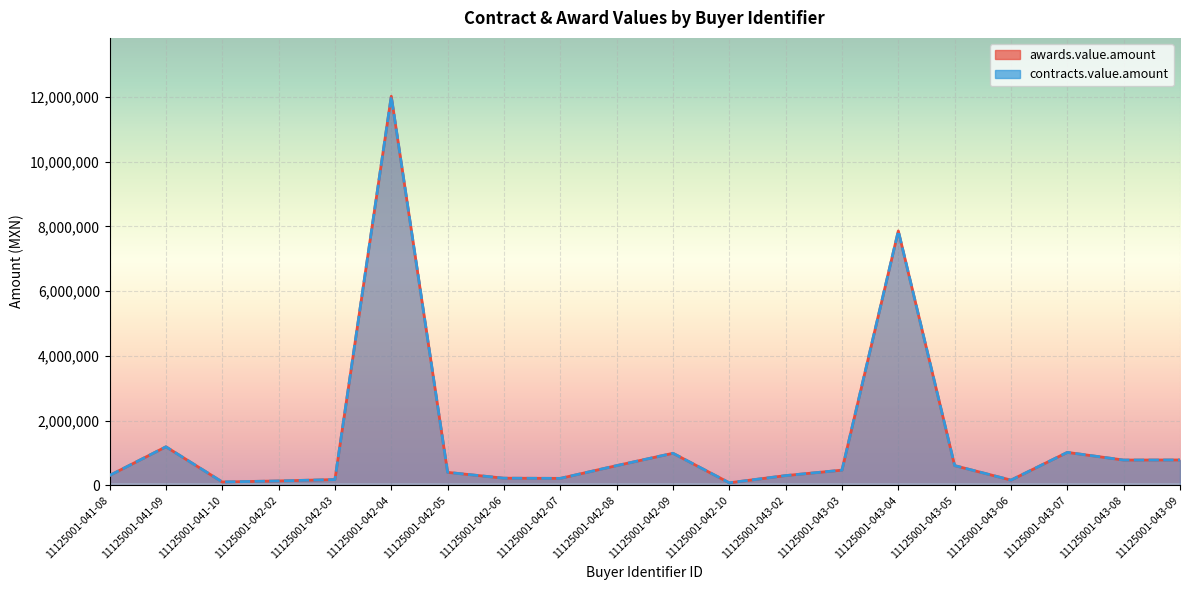

In awards.value.amount, how many points are lower than both neighbors (excluding endpoints)?

5